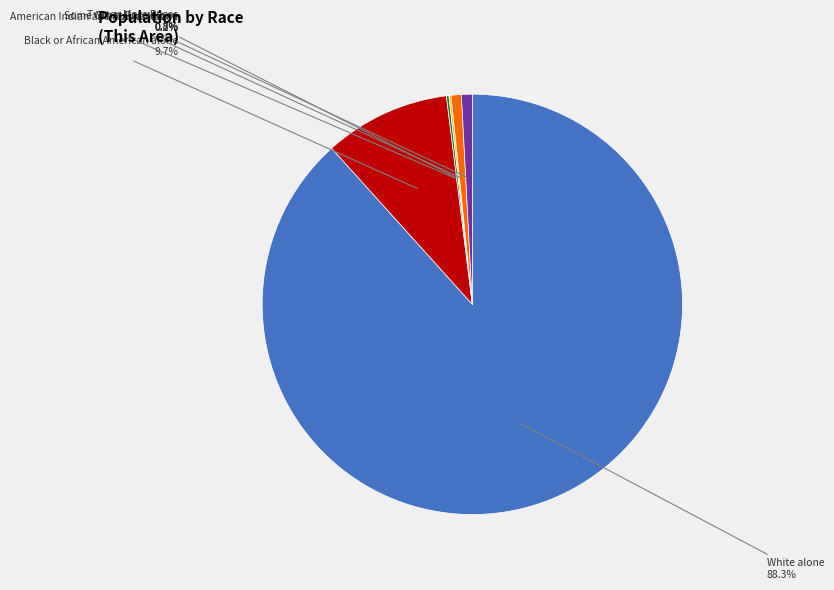

Is there any slice that represents more than half of the pie?

Yes